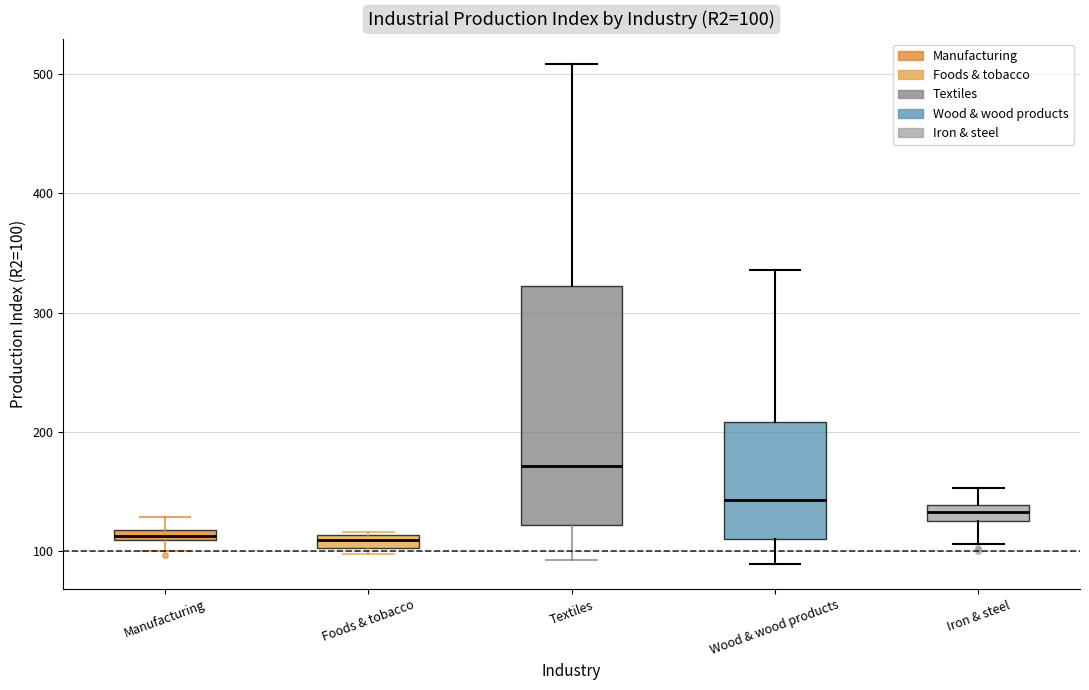

Which box is the tallest, from its lower edge to its upper edge?

Textiles